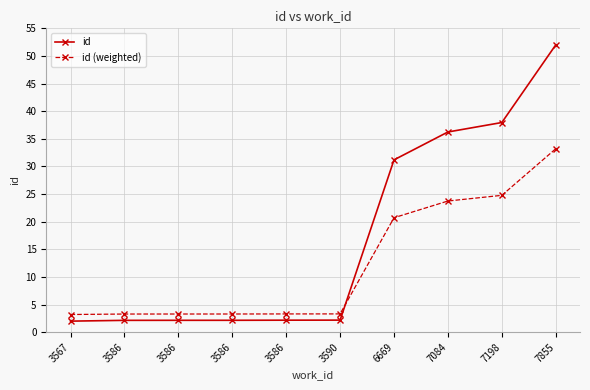

Where do id (weighted) and id first cross each other?

3590 and 6669